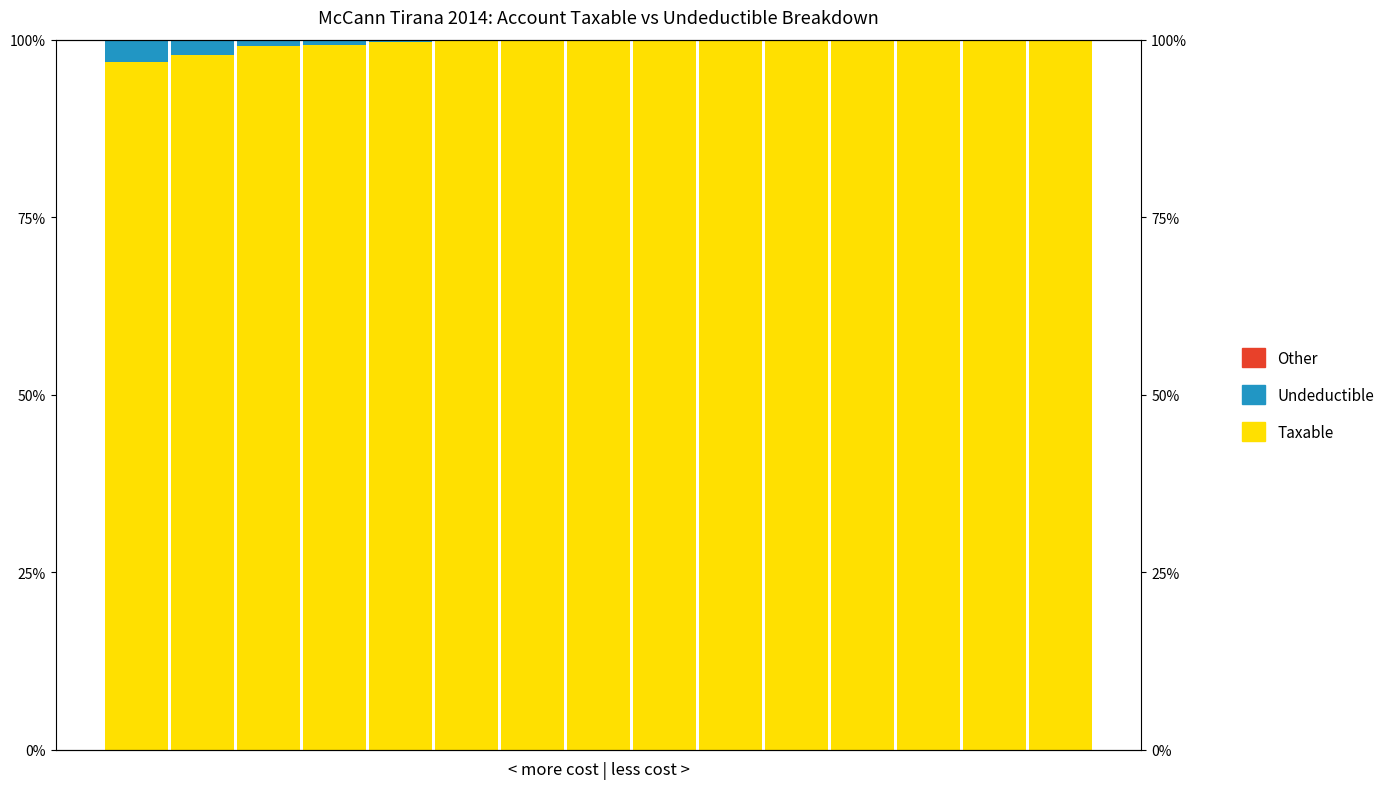

Between 1 and 6, which is larger?

6